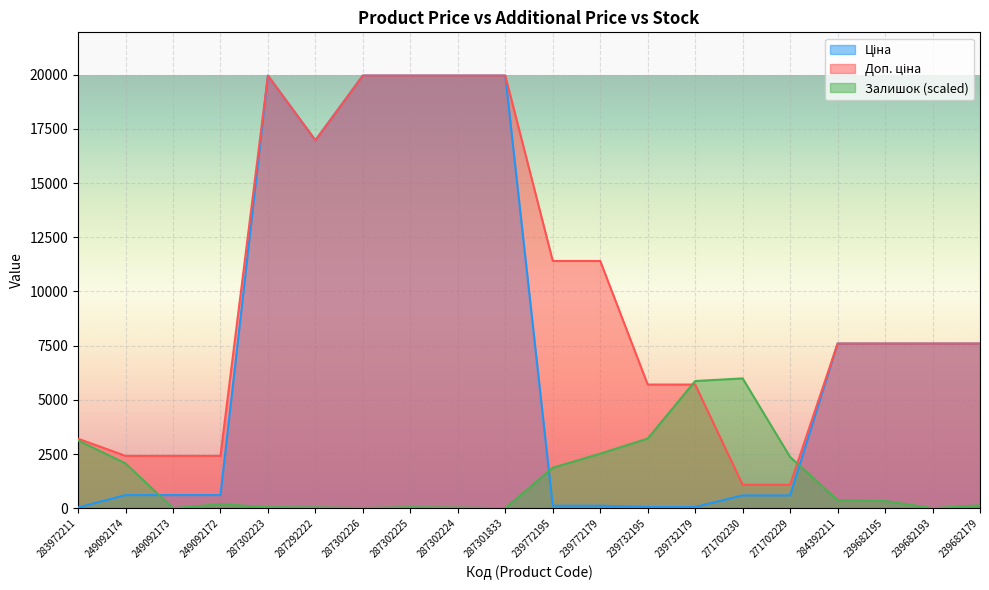

What is the value of the Ціна point at the 7th from the left?

19964.2